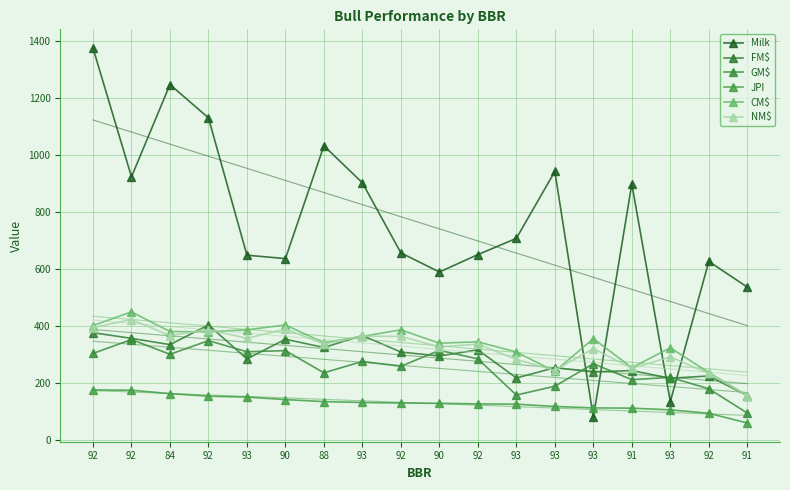

What is the minimum value shown in the chart?

58